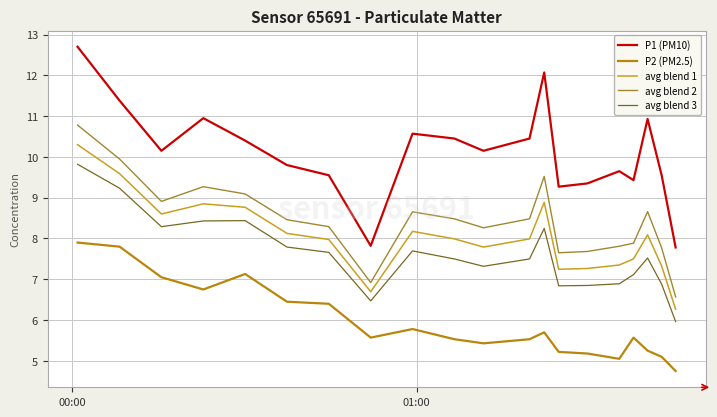

Does the chart display data point markers on the line(s)?

No